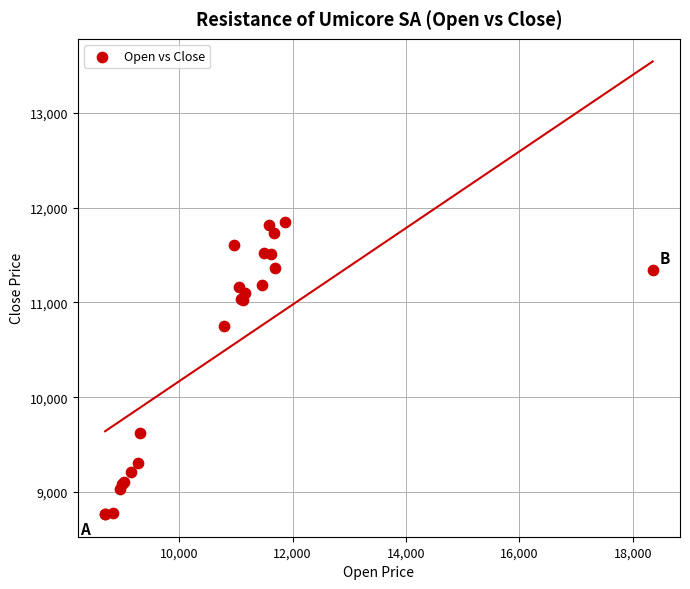

What Y value in the scatter plot is closest to 10305?

10753